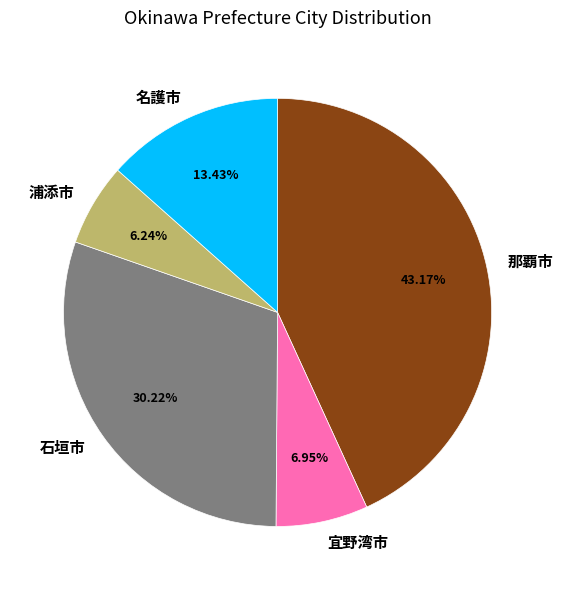

How many slices are in this pie chart?

5